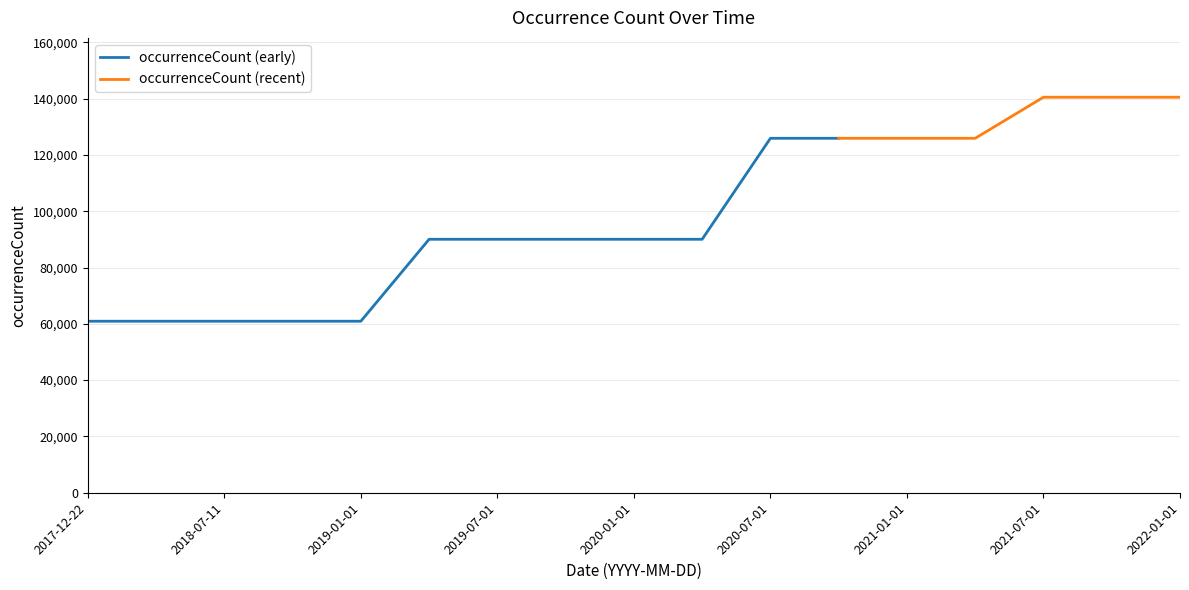

What is the change in value from 2017-12-22 to 2020-10-01?

+64983